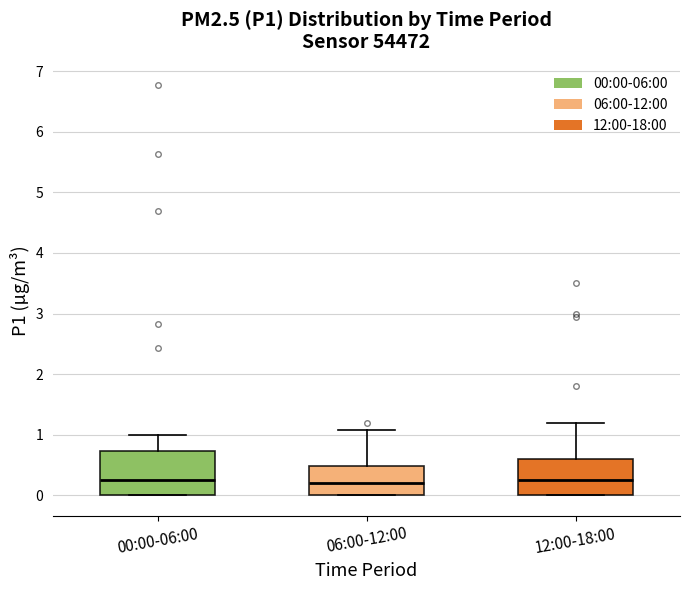

Comparing the boxes themselves (not the whiskers), which one is the tallest?

00:00-06:00